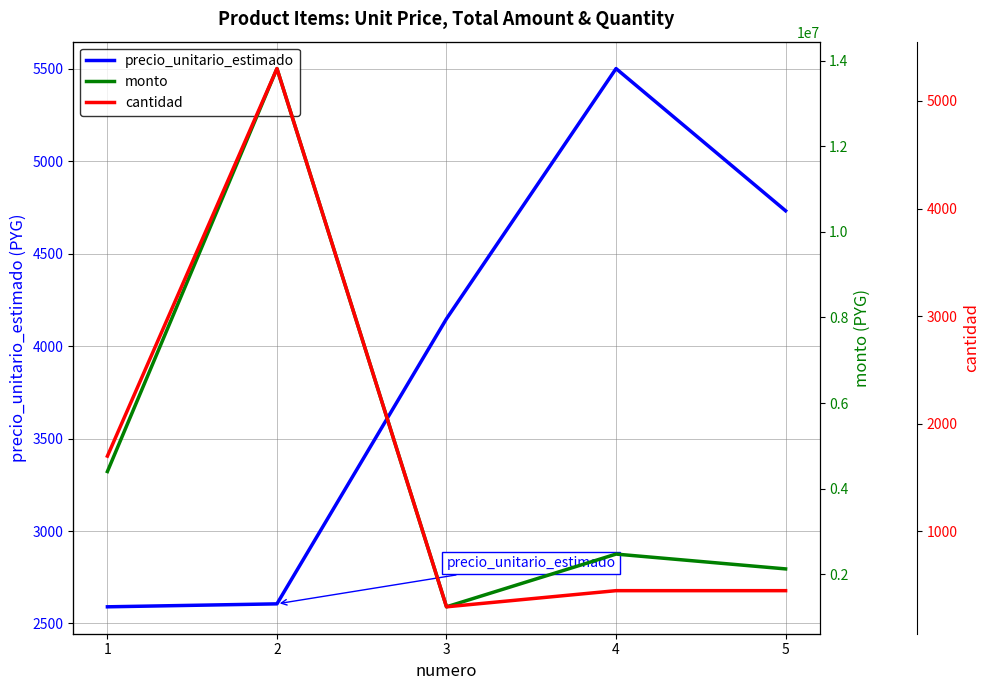

At how many categories does at least one series exceed 11527429?

1